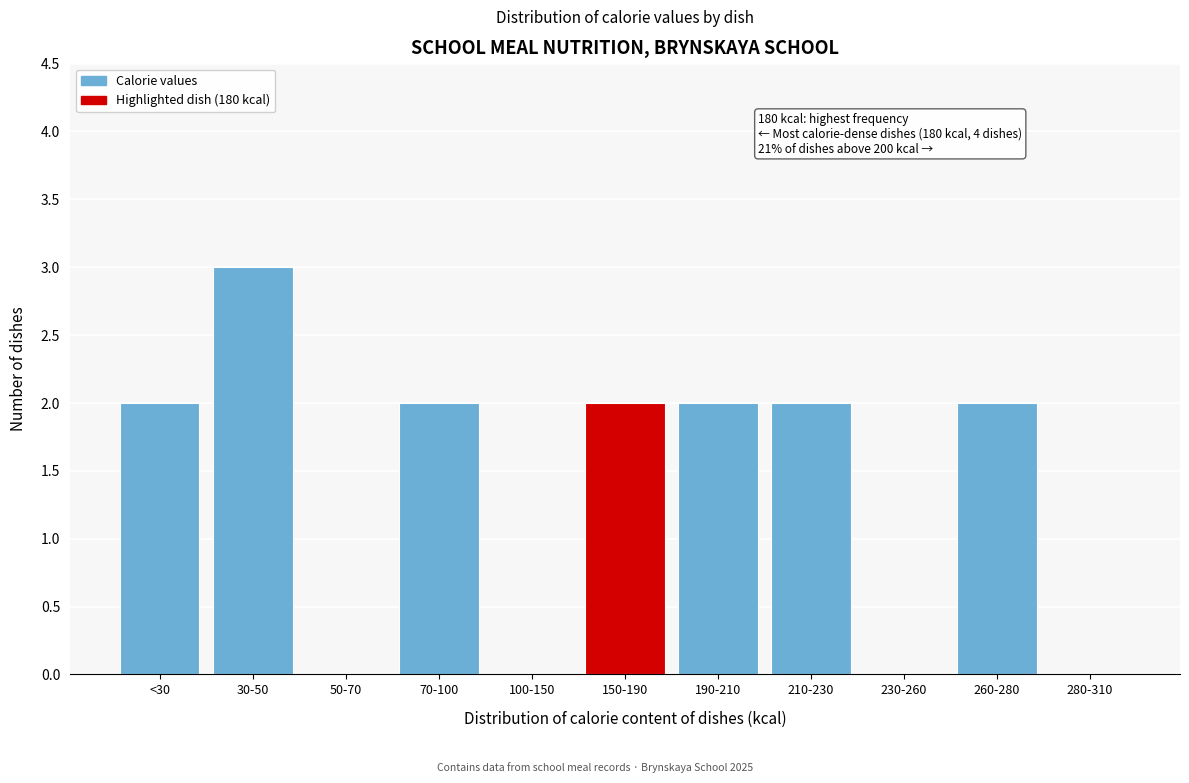

Reading left to right, list all the values displayed in this chart.

<30=2	30-50=3	50-70=0	70-100=2	100-150=0	150-190=2	190-210=2	210-230=2	230-260=0	260-280=2	280-310=0